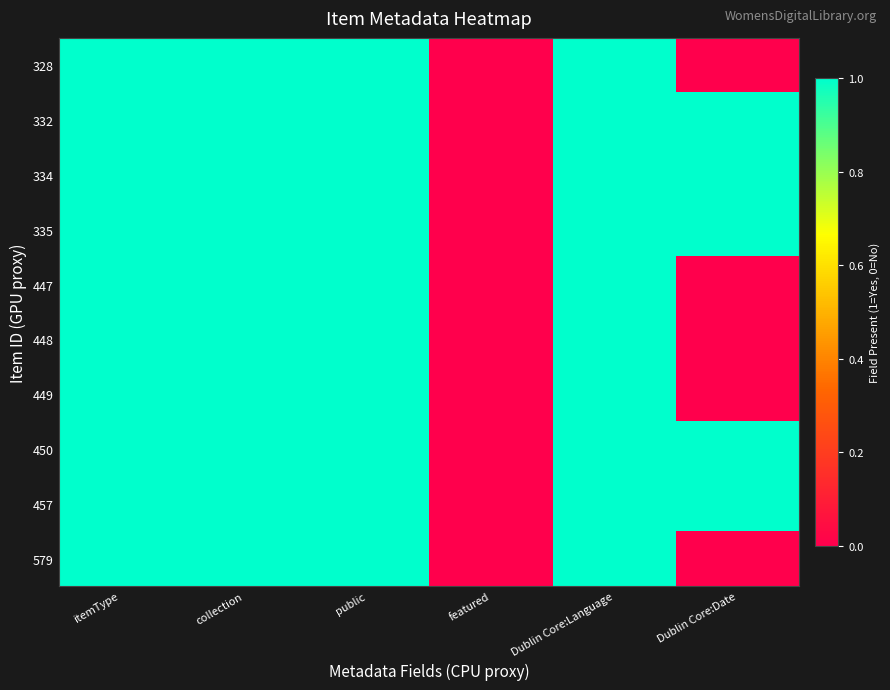

Reading left to right, list all the values displayed in this chart.

328: itemType=1	collection=1	public=1	featured=0	Dublin Core:Language=1	Dublin Core:Date=0
332: itemType=1	collection=1	public=1	featured=0	Dublin Core:Language=1	Dublin Core:Date=1
334: itemType=1	collection=1	public=1	featured=0	Dublin Core:Language=1	Dublin Core:Date=1
335: itemType=1	collection=1	public=1	featured=0	Dublin Core:Language=1	Dublin Core:Date=1
447: itemType=1	collection=1	public=1	featured=0	Dublin Core:Language=1	Dublin Core:Date=0
448: itemType=1	collection=1	public=1	featured=0	Dublin Core:Language=1	Dublin Core:Date=0
449: itemType=1	collection=1	public=1	featured=0	Dublin Core:Language=1	Dublin Core:Date=0
450: itemType=1	collection=1	public=1	featured=0	Dublin Core:Language=1	Dublin Core:Date=1
457: itemType=1	collection=1	public=1	featured=0	Dublin Core:Language=1	Dublin Core:Date=1
579: itemType=1	collection=1	public=1	featured=0	Dublin Core:Language=1	Dublin Core:Date=0